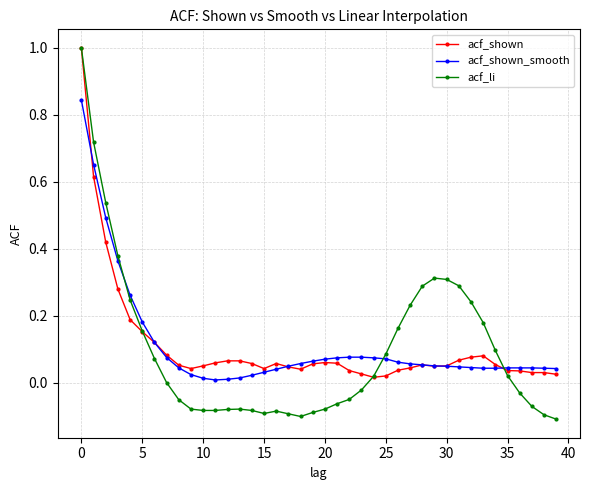

True or false: acf_li has more than 0 points higher than both neighbors.

True